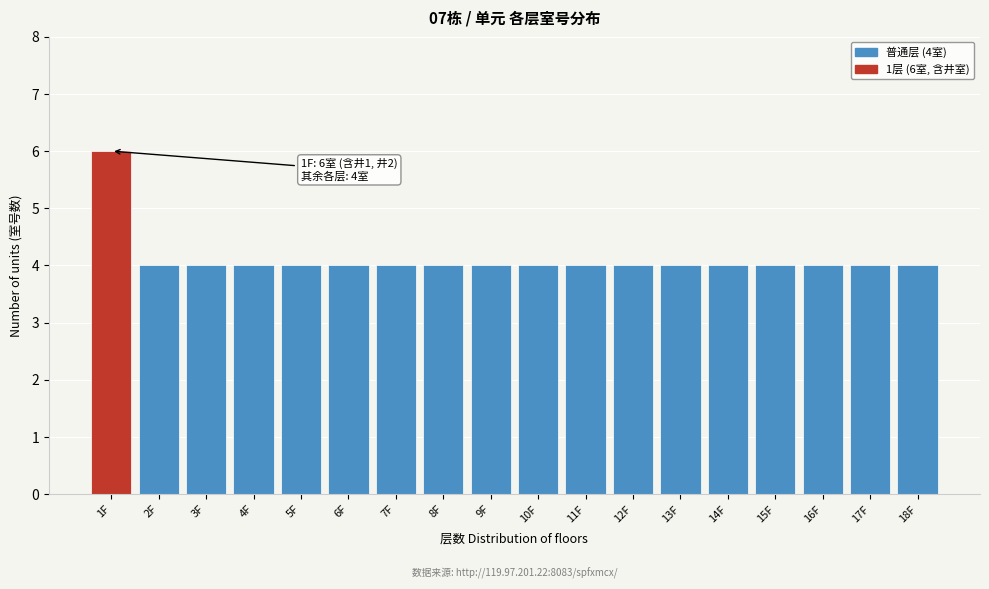

Reading right to left, list all the values displayed in this chart.

18F=4	17F=4	16F=4	15F=4	14F=4	13F=4	12F=4	11F=4	10F=4	9F=4	8F=4	7F=4	6F=4	5F=4	4F=4	3F=4	2F=4	1F=6